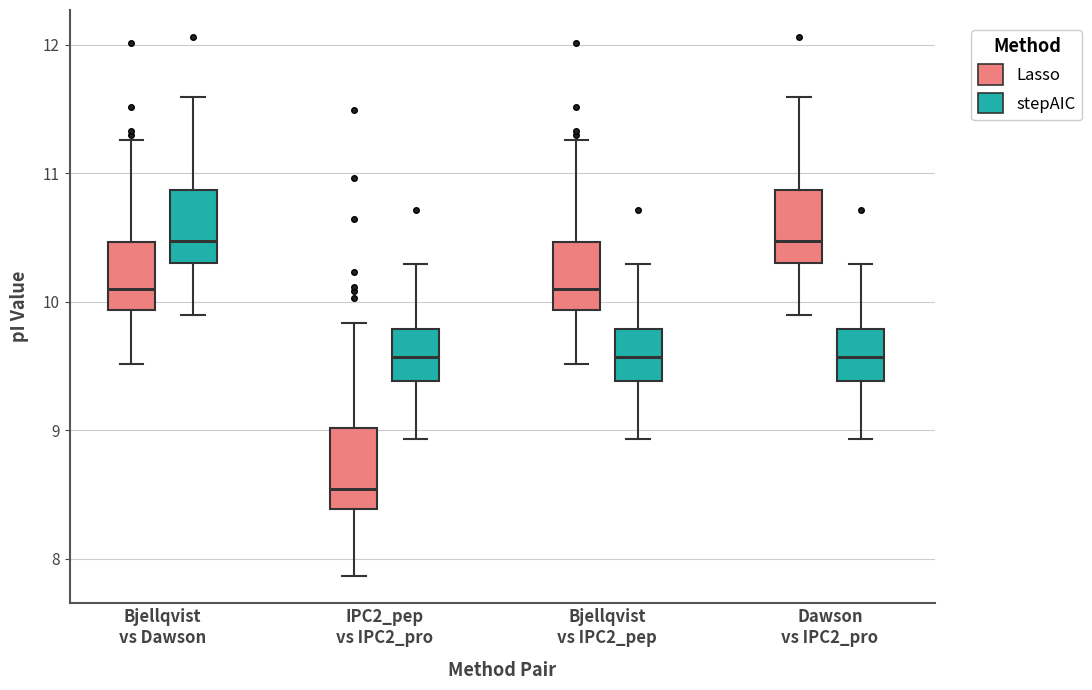

Where does the lower whisker of the box for Bjellqvist vs Dawson (stepAIC) end on the y-axis? The values are not printed on the chart, so give them approximately, as read against the axis.

9.9